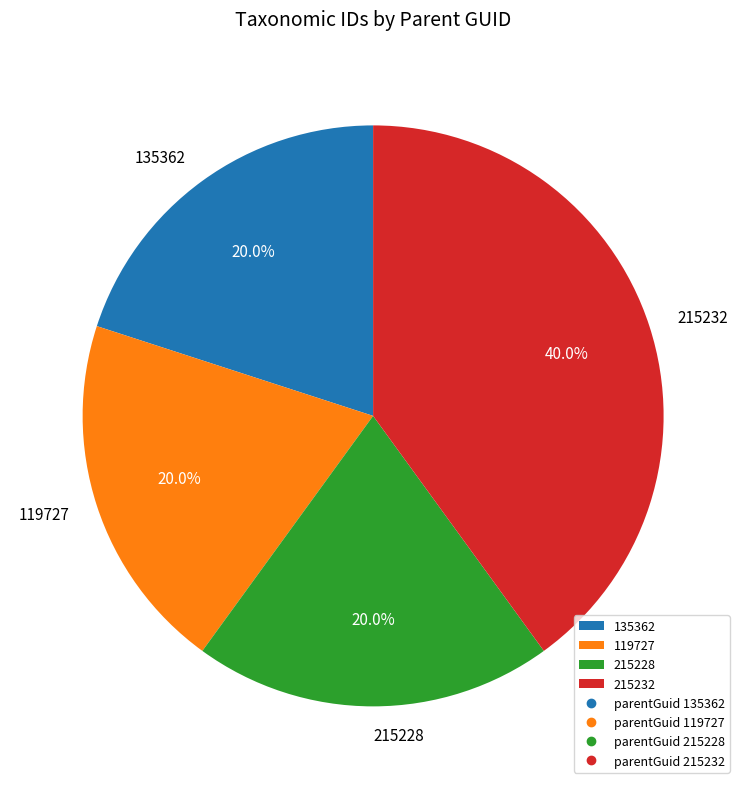

Does 215232 account for over 50% of the chart?

No